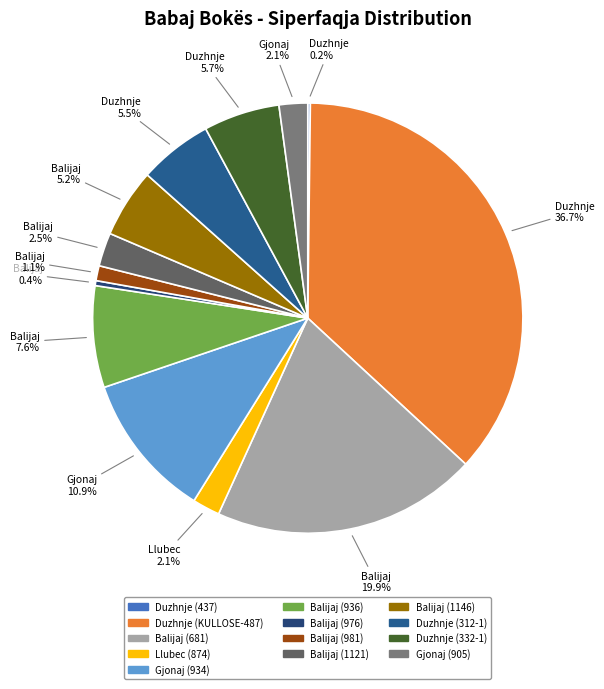

To the nearest percent, what portion does Balijaj (681) represent?

20%